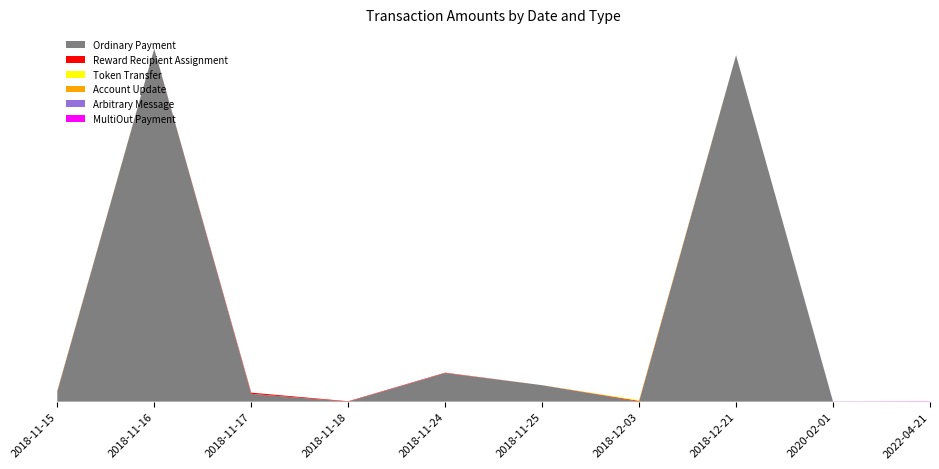

Reading left to right, transcribe all the data shown in this chart.

Ordinary Payment: 2018-11-15=2.6	2018-11-16=90.1	2018-11-17=2.0	2018-11-18=0.0	2018-11-24=7.3	2018-11-25=4.2	2018-12-03=0.0	2018-12-21=88.5	2020-02-01=0.0	2022-04-21=0.0
Reward Recipient Assignment: 2018-11-15=0.1	2018-11-16=0.0	2018-11-17=0.3	2018-11-18=0.1	2018-11-24=0.1	2018-11-25=0.0	2018-12-03=0.2	2018-12-21=0.0	2020-02-01=0.0	2022-04-21=0.0
Token Transfer: 2018-11-15=0.1	2018-11-16=0.0	2018-11-17=0.0	2018-11-18=0.0	2018-11-24=0.0	2018-11-25=0.0	2018-12-03=0.2	2018-12-21=0.0	2020-02-01=0.0	2022-04-21=0.0
Account Update: 2018-11-15=0.0	2018-11-16=0.0	2018-11-17=0.0	2018-11-18=0.0	2018-11-24=0.0	2018-11-25=0.0	2018-12-03=0.0	2018-12-21=0.0	2020-02-01=0.0	2022-04-21=0.0
Arbitrary Message: 2018-11-15=0.0	2018-11-16=0.0	2018-11-17=0.0	2018-11-18=0.0	2018-11-24=0.0	2018-11-25=0.0	2018-12-03=0.0	2018-12-21=0.0	2020-02-01=0.1	2022-04-21=0.0
MultiOut Payment: 2018-11-15=0.0	2018-11-16=0.0	2018-11-17=0.0	2018-11-18=0.0	2018-11-24=0.0	2018-11-25=0.0	2018-12-03=0.0	2018-12-21=0.0	2020-02-01=0.0	2022-04-21=0.1